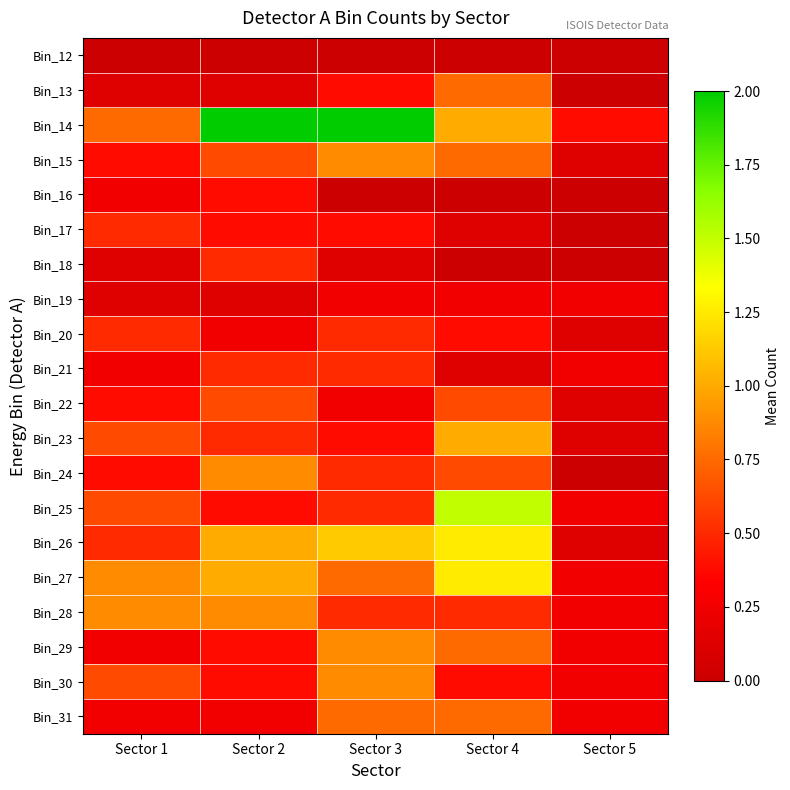

Which series changed the most between Sector 2 and Sector 3?

Bin_29